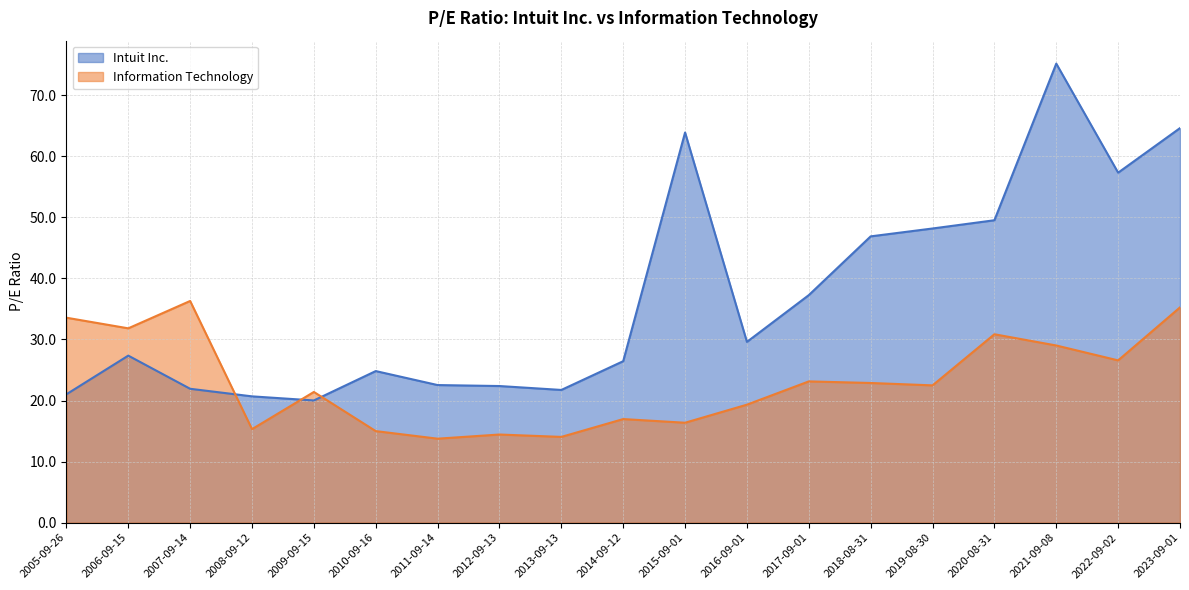

What is the average value of the Intuit Inc. series?

36.9